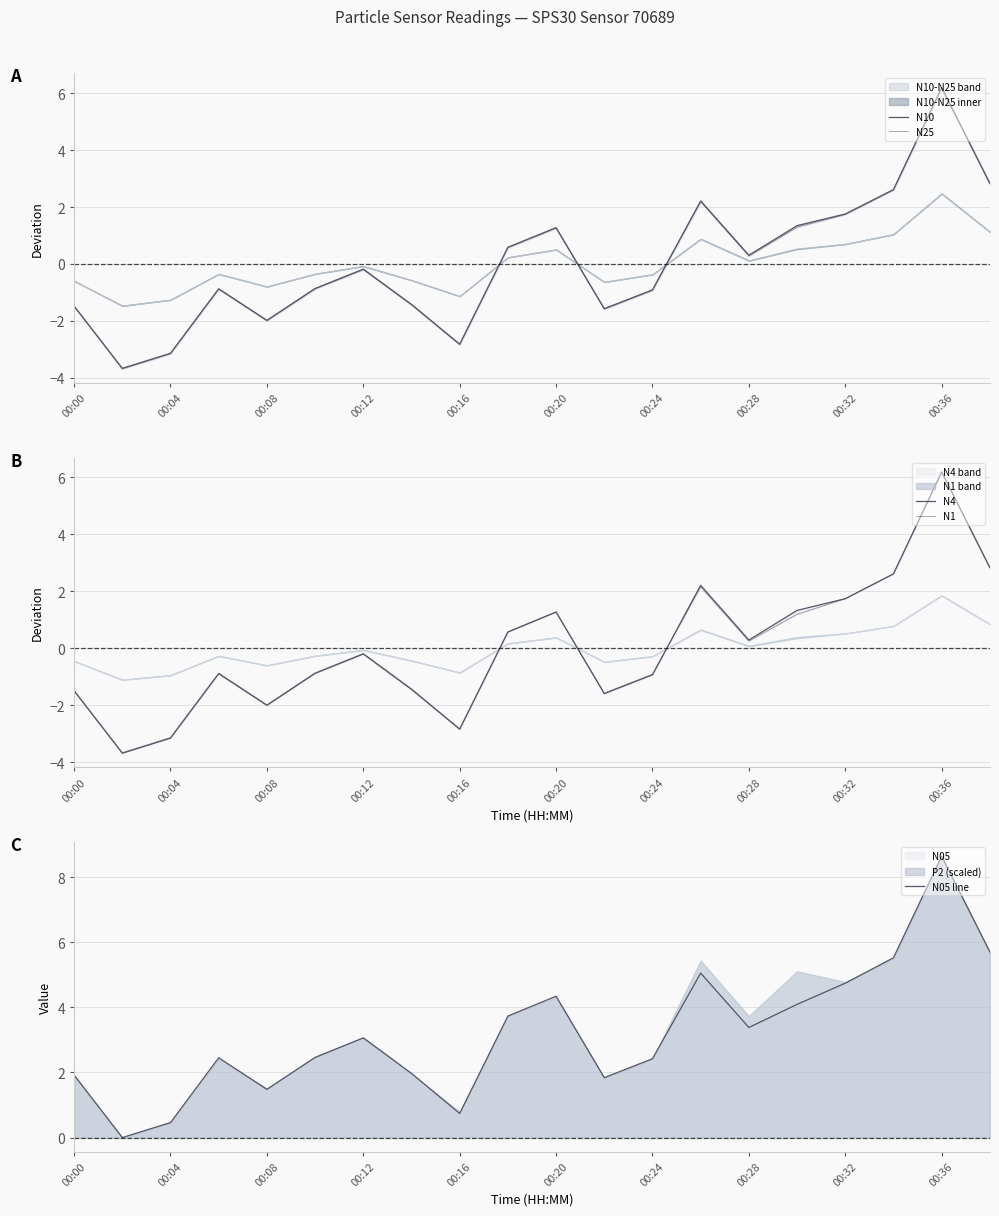

Is it true that N05 line equals 0.8 at 00:28?

False